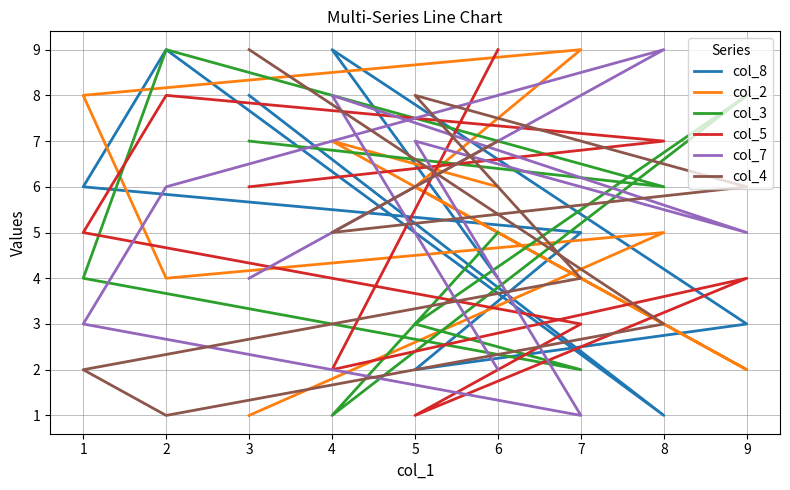

What is the spread (max minus min) of values at 3?

8